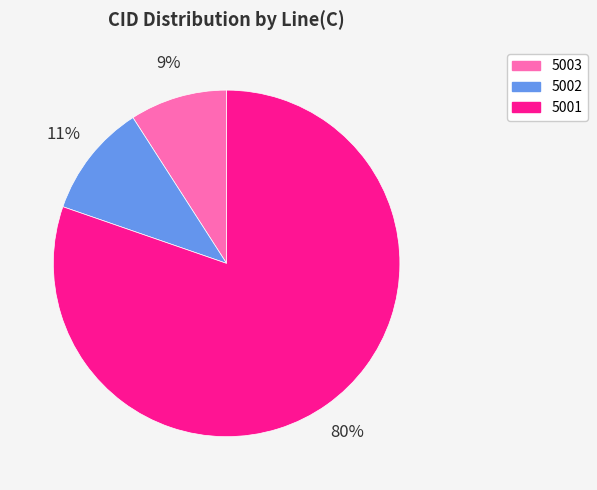

What percentage is the 5001 slice, to the nearest percent?

80%